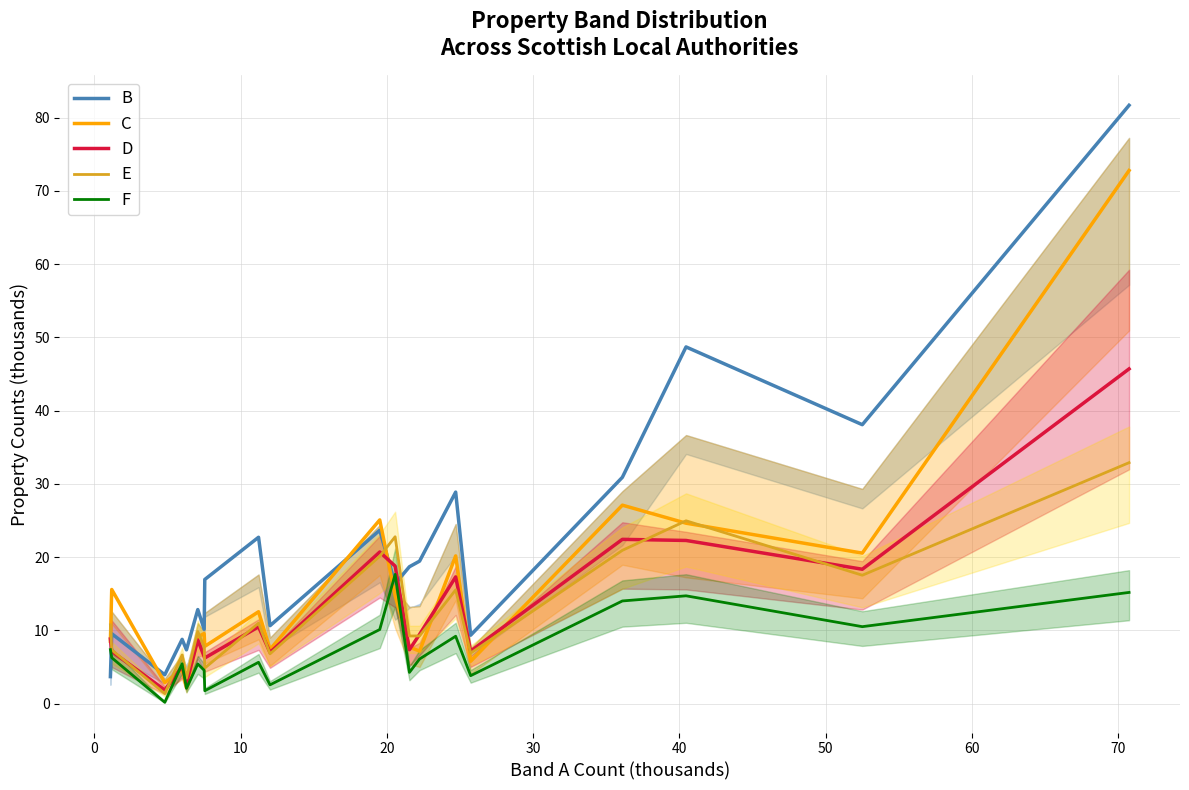

How many distinct data groups are displayed?

5